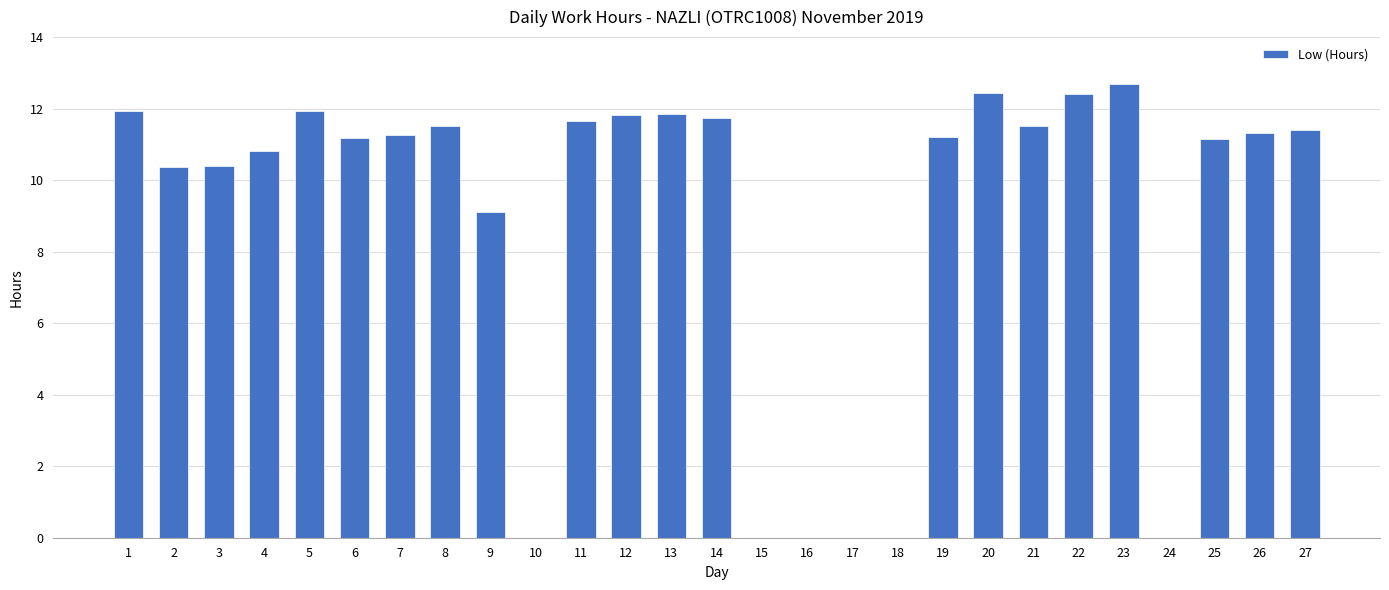

Where is the data nearest to the value 6?

9